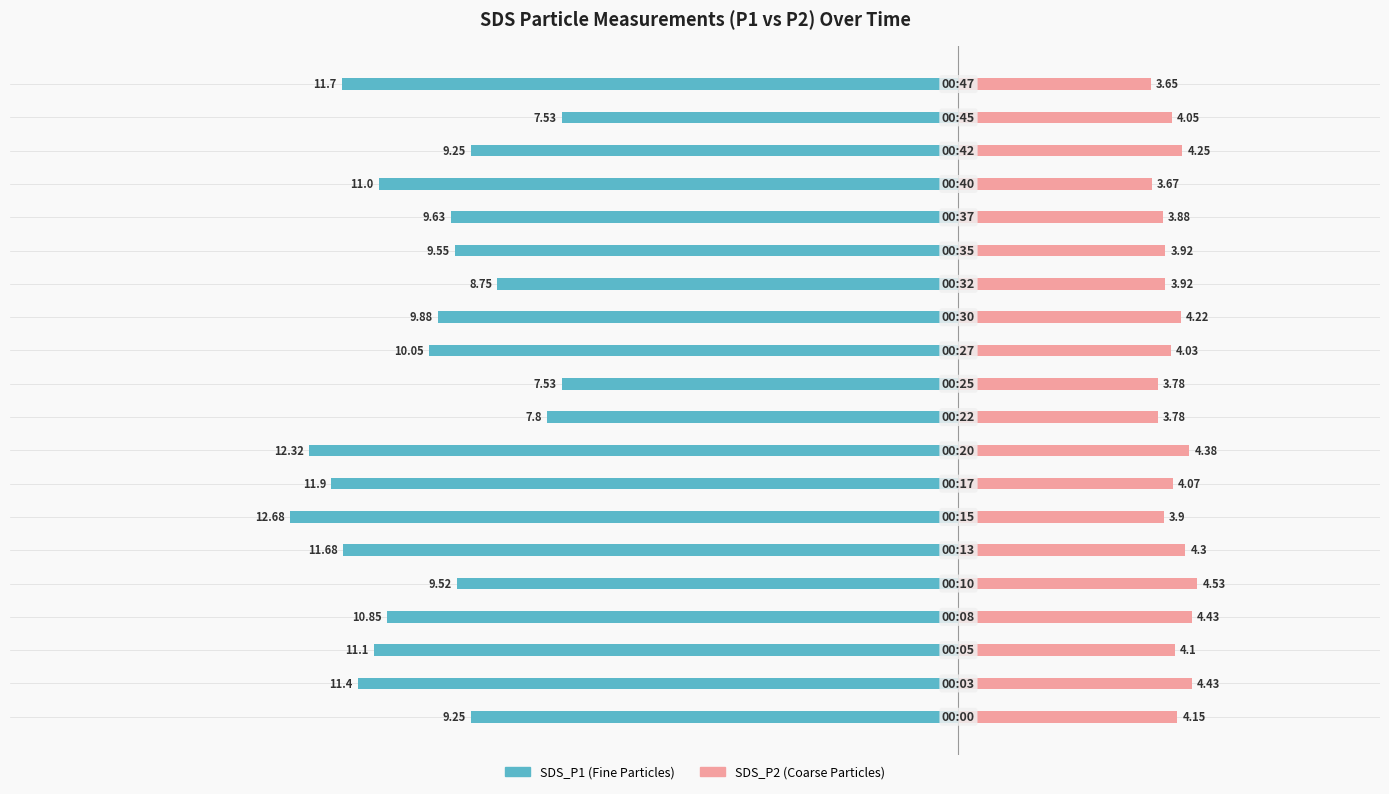

The value of SDS_P1 at 1 is -11.4. True or false?

True